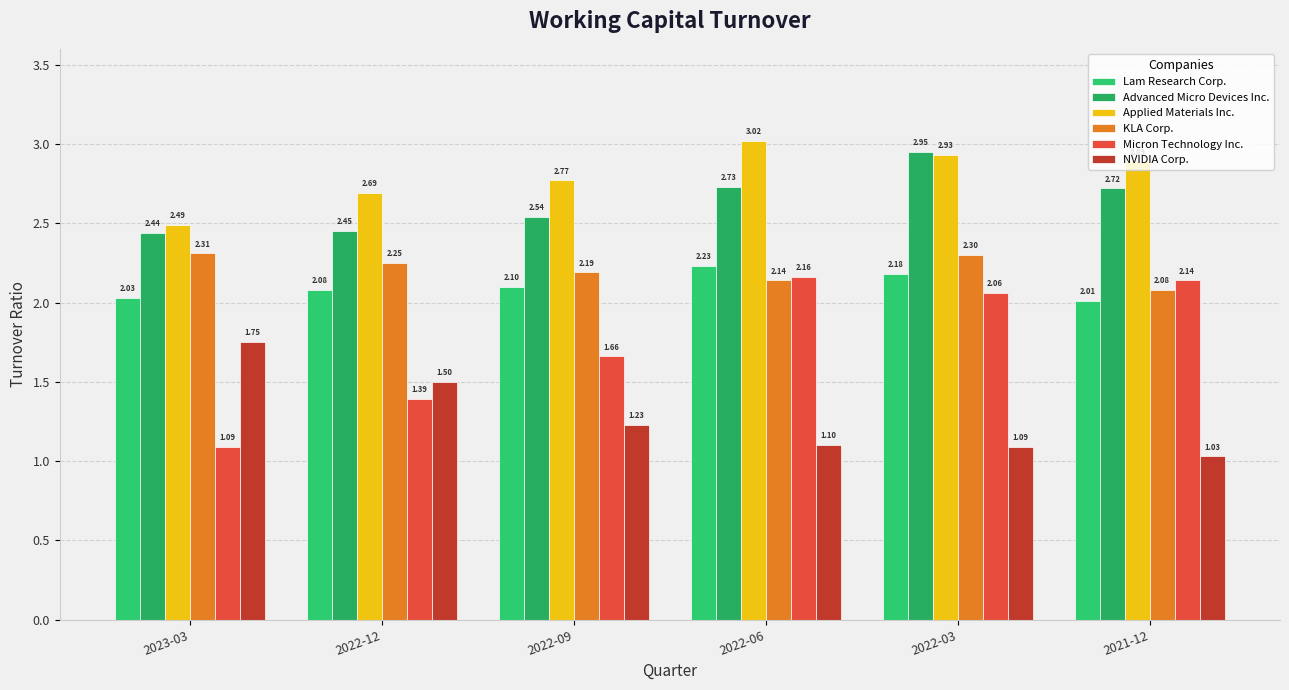

What position from the left is 2021-12?

6